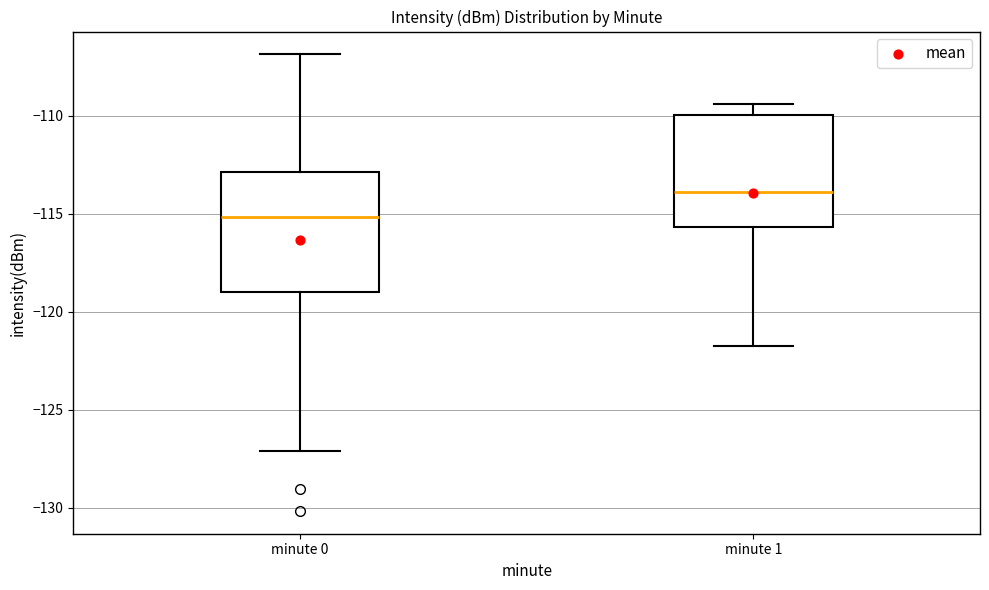

Which box has the lowest median line?

minute 0